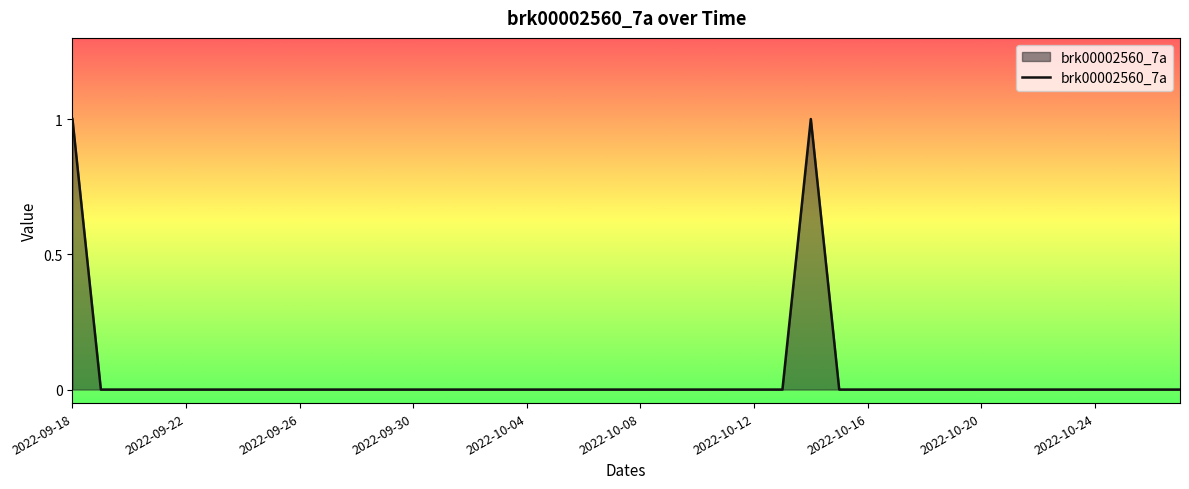

Is this an area chart (filled region under the line)?

Yes